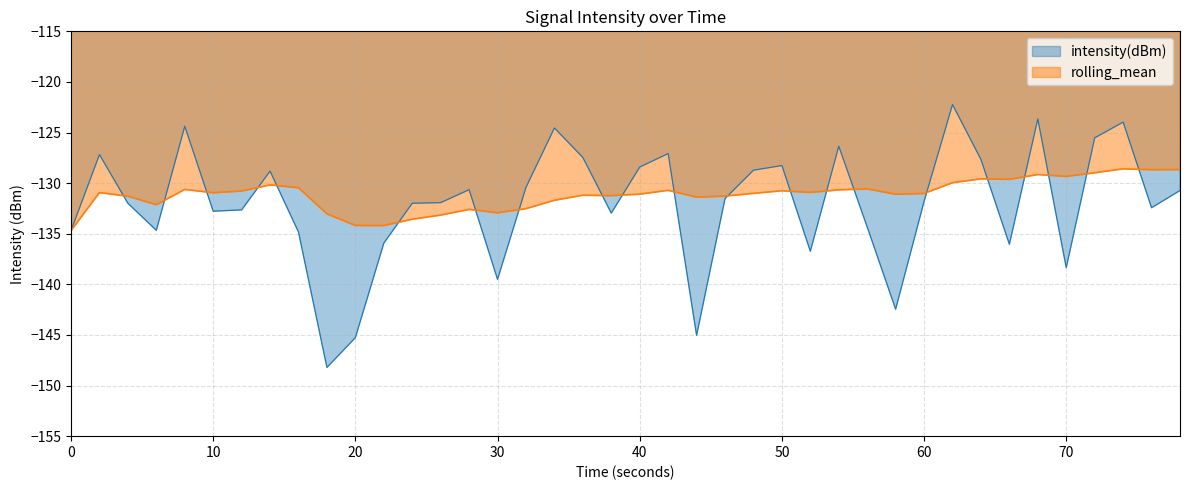

What is the difference between the highest and lowest values at 30?

6.6